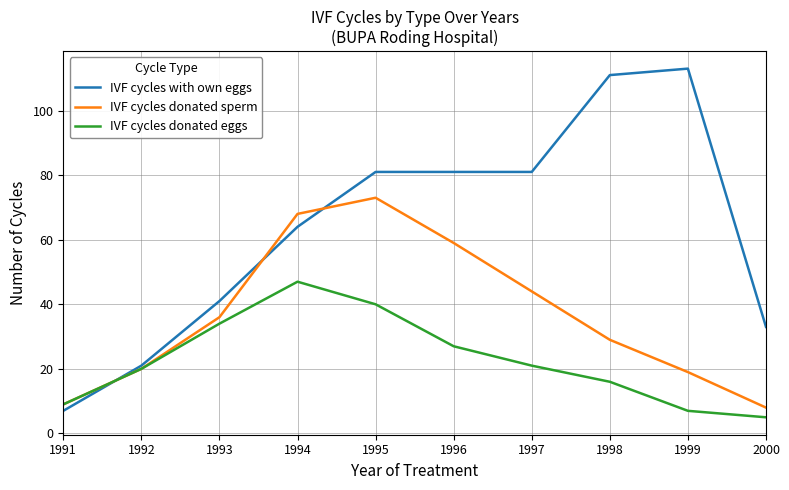

Which series has the widest spread of values?

IVF cycles with own eggs